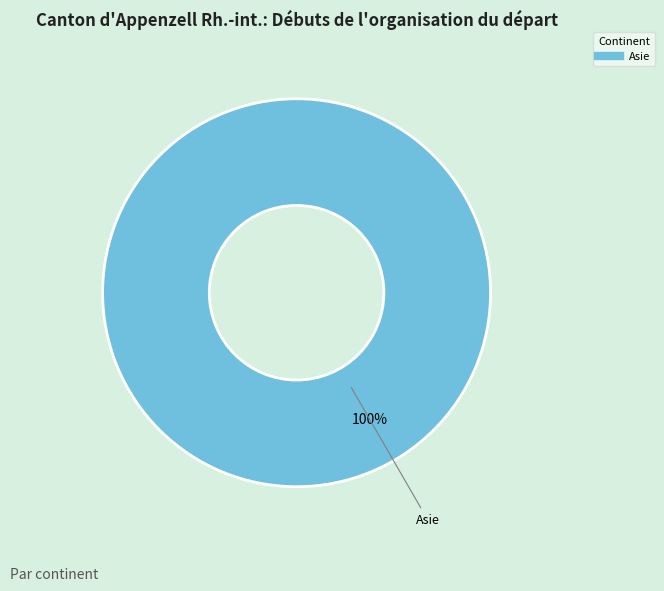

Does any single category account for the majority?

Yes